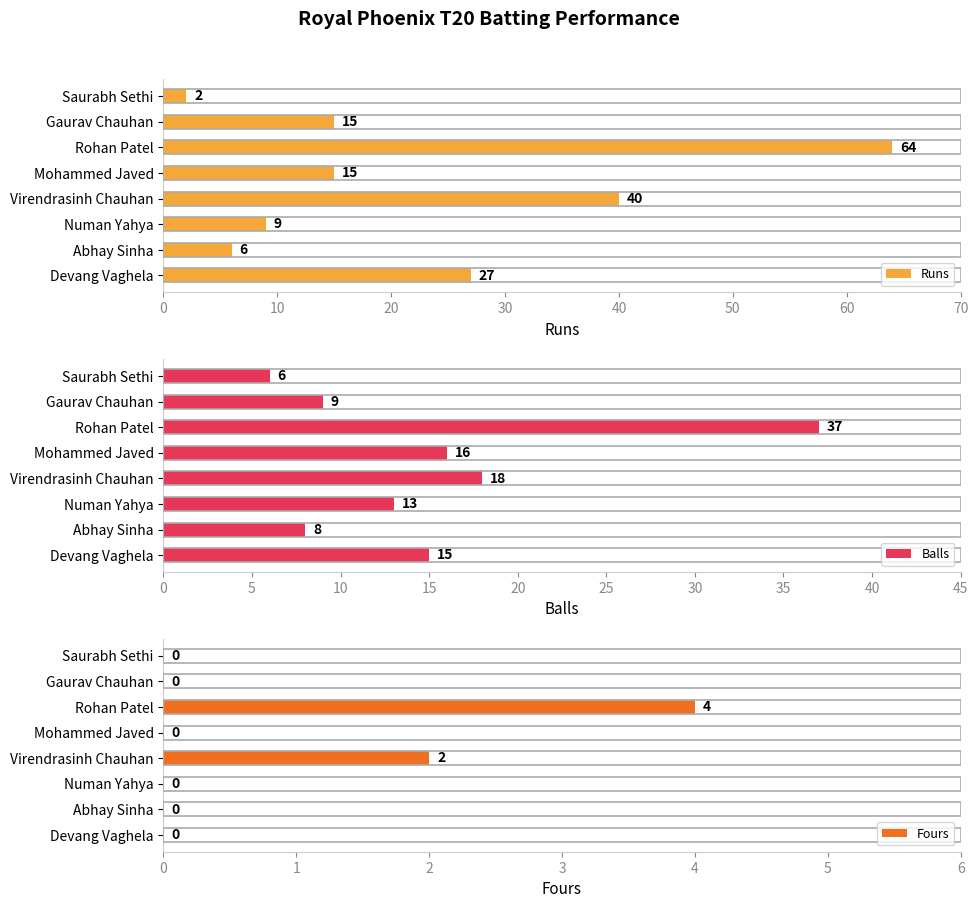

How many categories are shown in the chart?

8